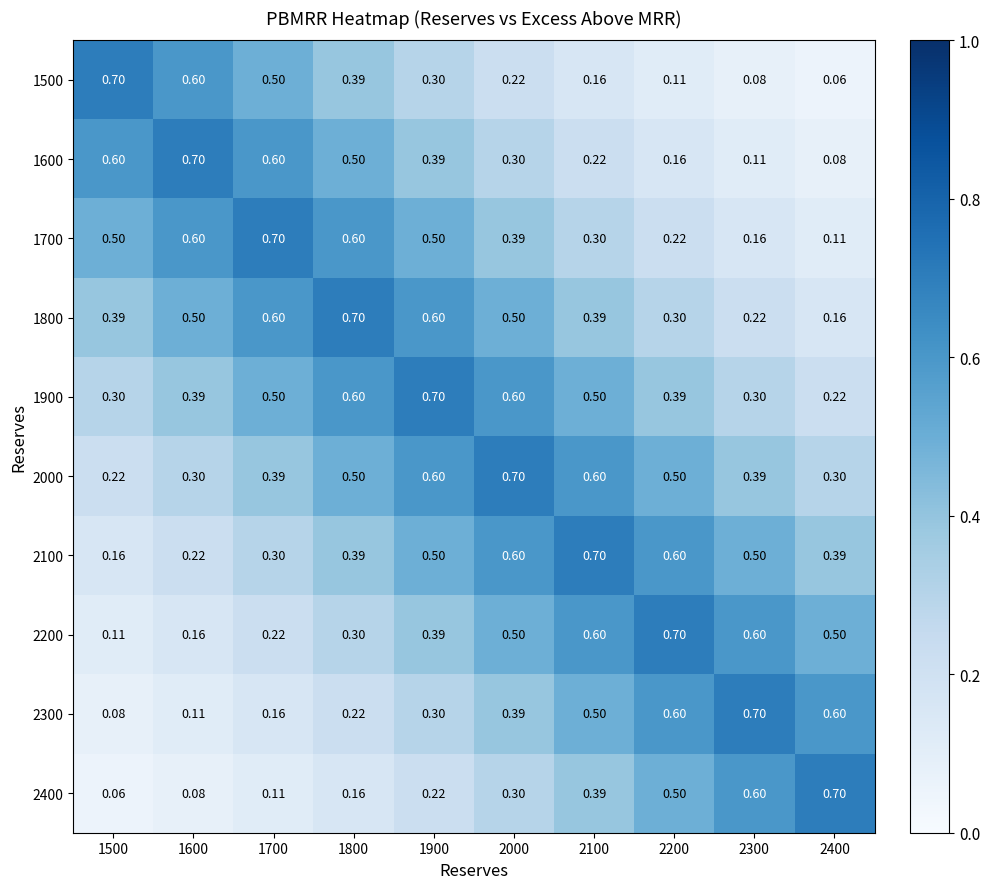

Is the value of 2300 at 2100 greater than the value of 2000 at 1700?

Yes